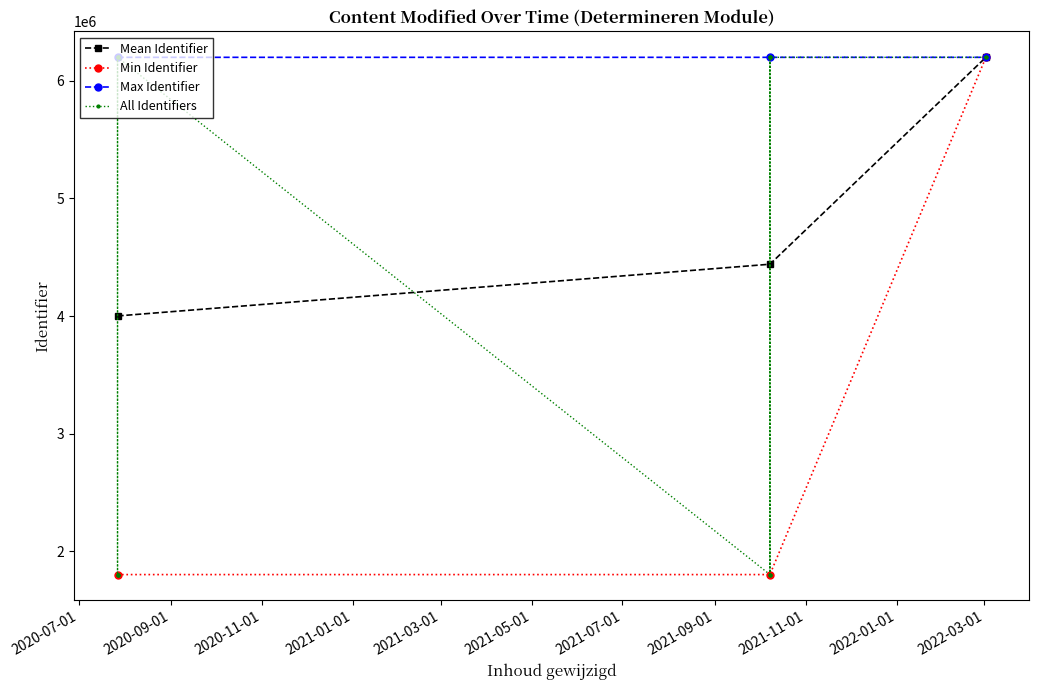

Is this an area chart (filled region under the line)?

No